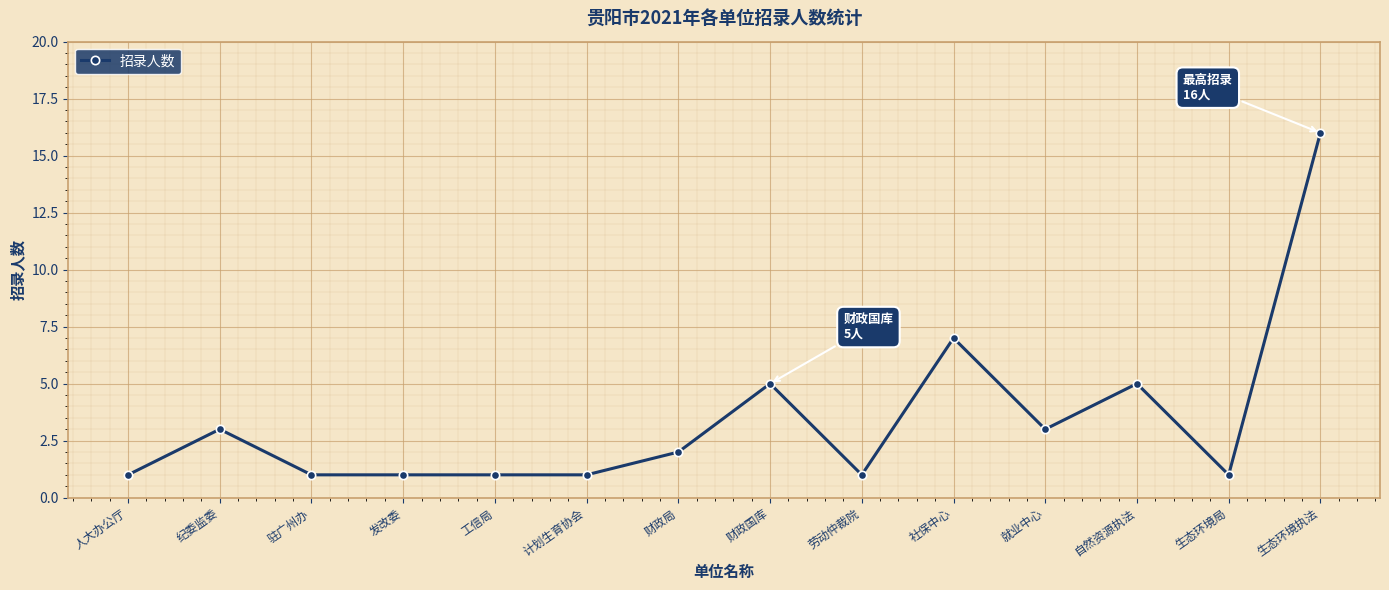

What is the sum of the values at 发改委 and 财政局?

3